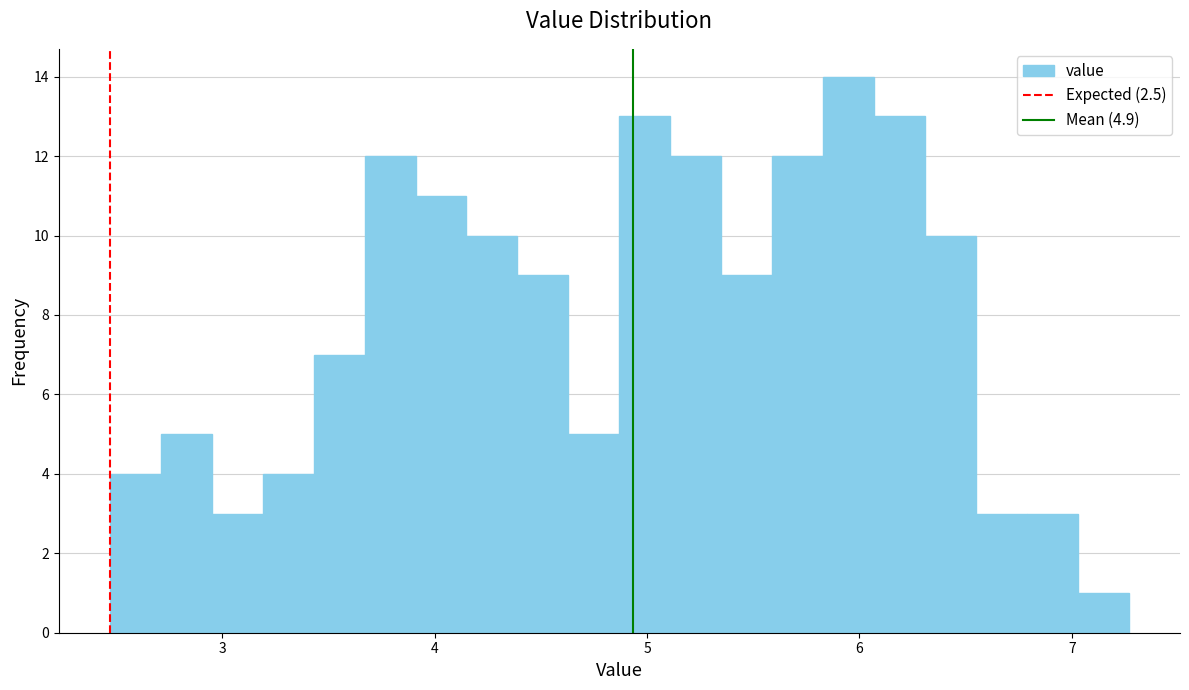

Around what value on the x-axis is the tallest bar? Give the approximate position of its centre, as read against the axis.

6.0